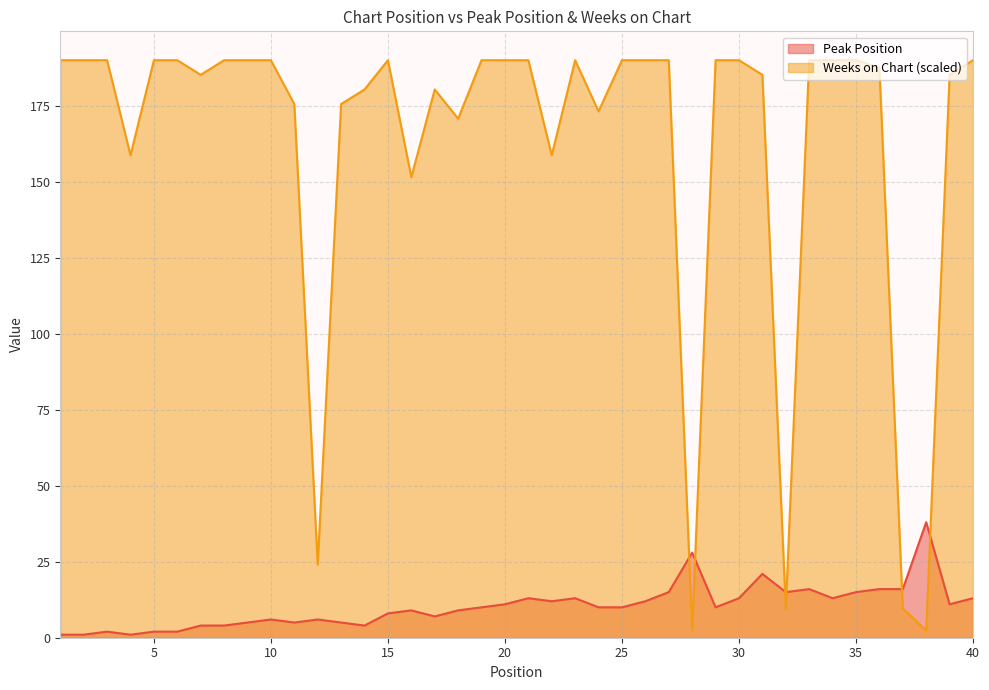

Which category has the lowest value in the Peak Position series?

1